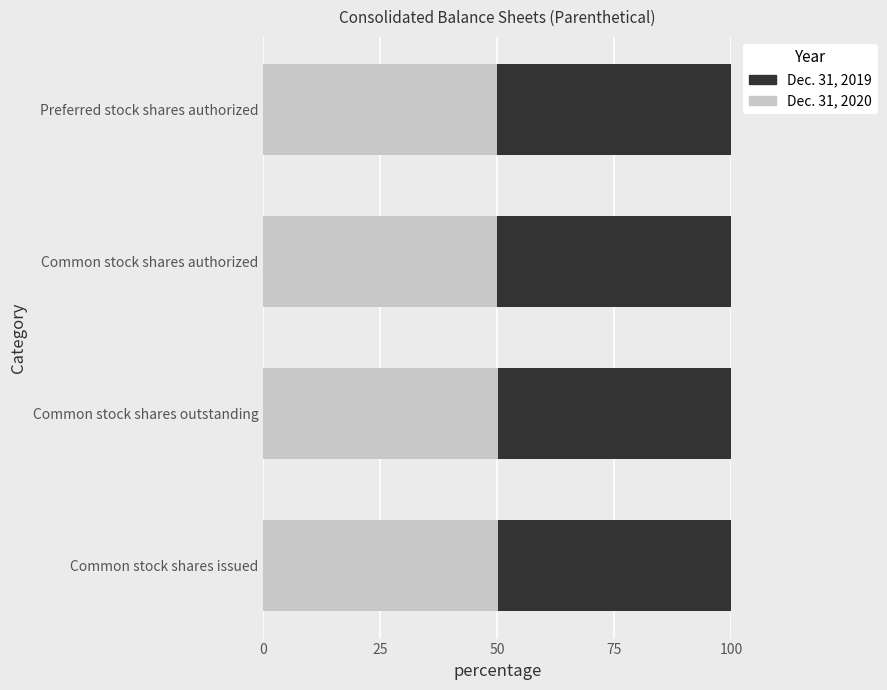

How many Dec. 31, 2020 values are between 50 and 51?

4